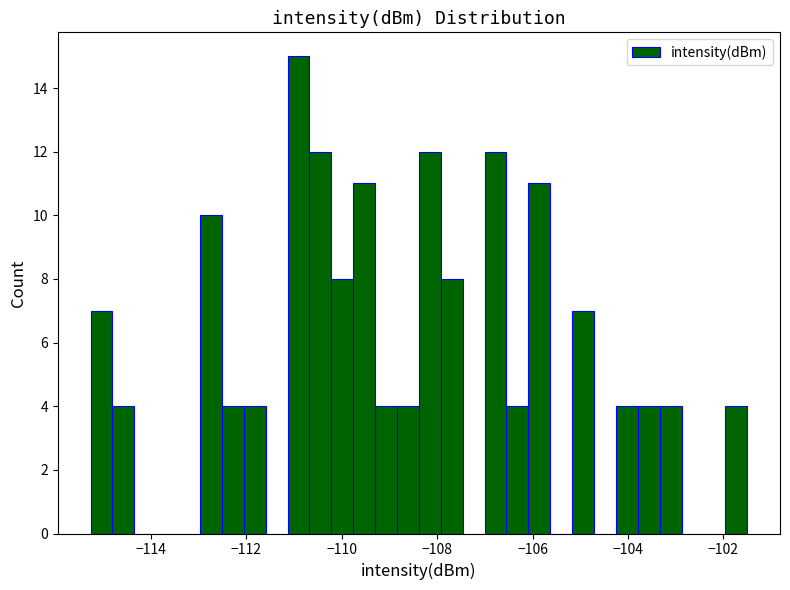

Read against the x-axis, roughly where is the centre of the tallest bar?

-111.0